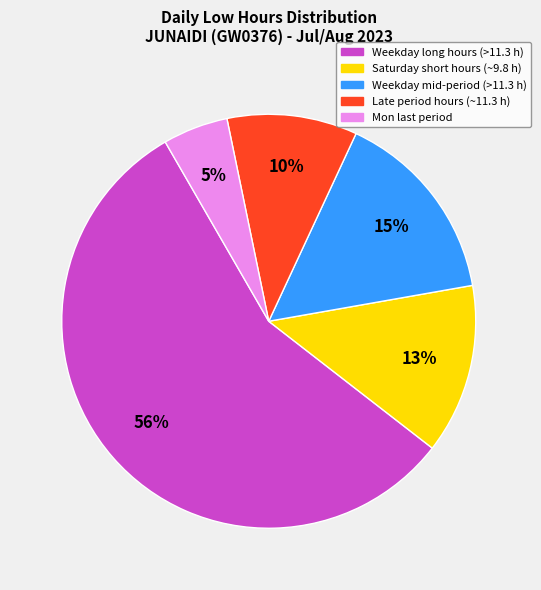

Which category accounts for the majority?

Weekday long hours (>11.3 h)